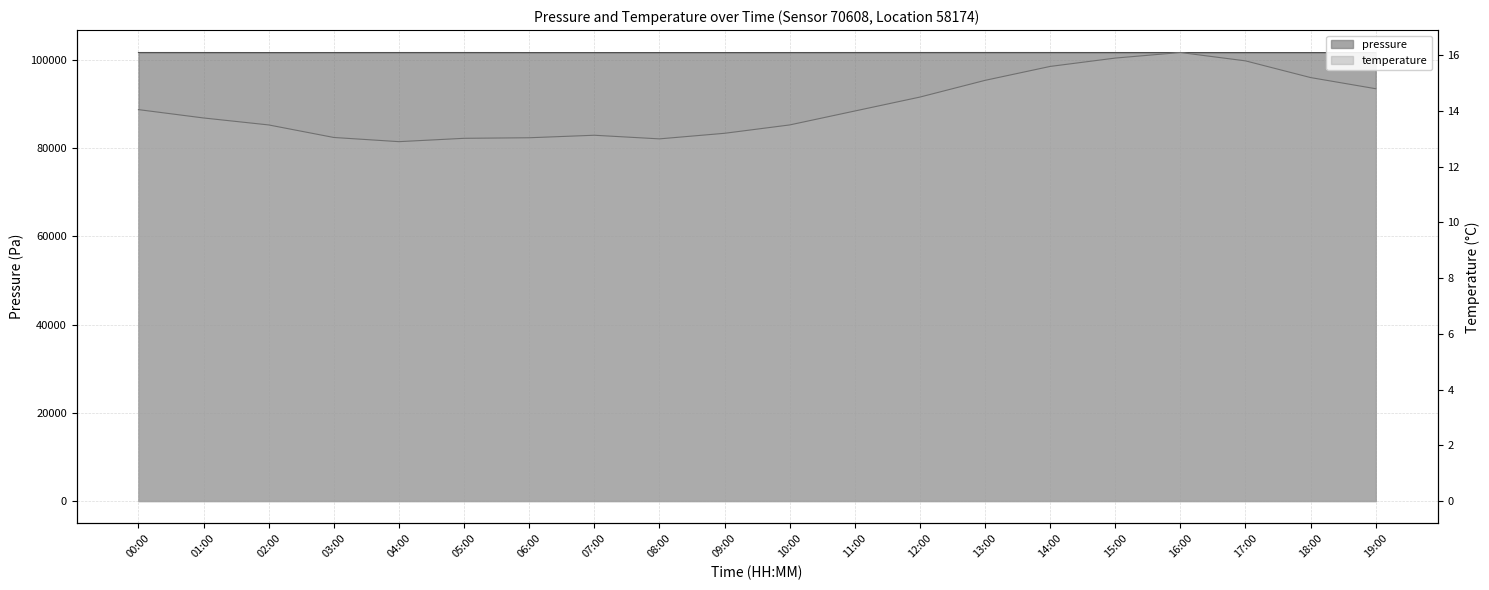

Reading left to right, transcribe all the data shown in this chart.

pressure: 00:00=101649.1	01:00=101644.6	02:00=101638.8	03:00=101641.5	04:00=101646.0	05:00=101647.3	06:00=101640.1	07:00=101637.6	08:00=101637.8	09:00=101638.5	10:00=101641.2	11:00=101645.6	12:00=101648.3	13:00=101650.1	14:00=101647.8	15:00=101644.2	16:00=101641.0	17:00=101638.9	18:00=101637.1	19:00=101639.5
temperature: 00:00=14.1	01:00=13.8	02:00=13.5	03:00=13.1	04:00=12.9	05:00=13.0	06:00=13.0	07:00=13.1	08:00=13.0	09:00=13.2	10:00=13.5	11:00=14.0	12:00=14.5	13:00=15.1	14:00=15.6	15:00=15.9	16:00=16.1	17:00=15.8	18:00=15.2	19:00=14.8